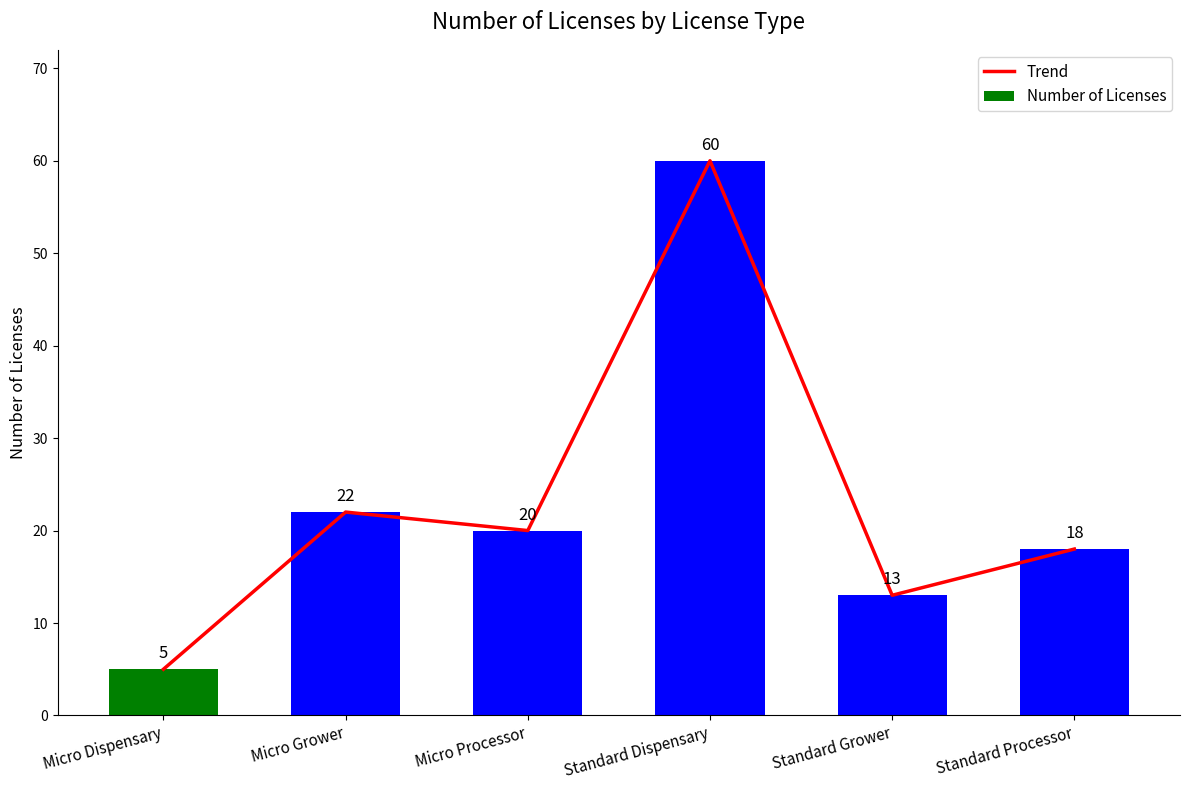

Reading left to right, transcribe all the data shown in this chart.

Trend: Micro Dispensary=5	Micro Grower=22	Micro Processor=20	Standard Dispensary=60	Standard Grower=13	Standard Processor=18
Number of Licenses: Micro Dispensary=5	Micro Grower=22	Micro Processor=20	Standard Dispensary=60	Standard Grower=13	Standard Processor=18